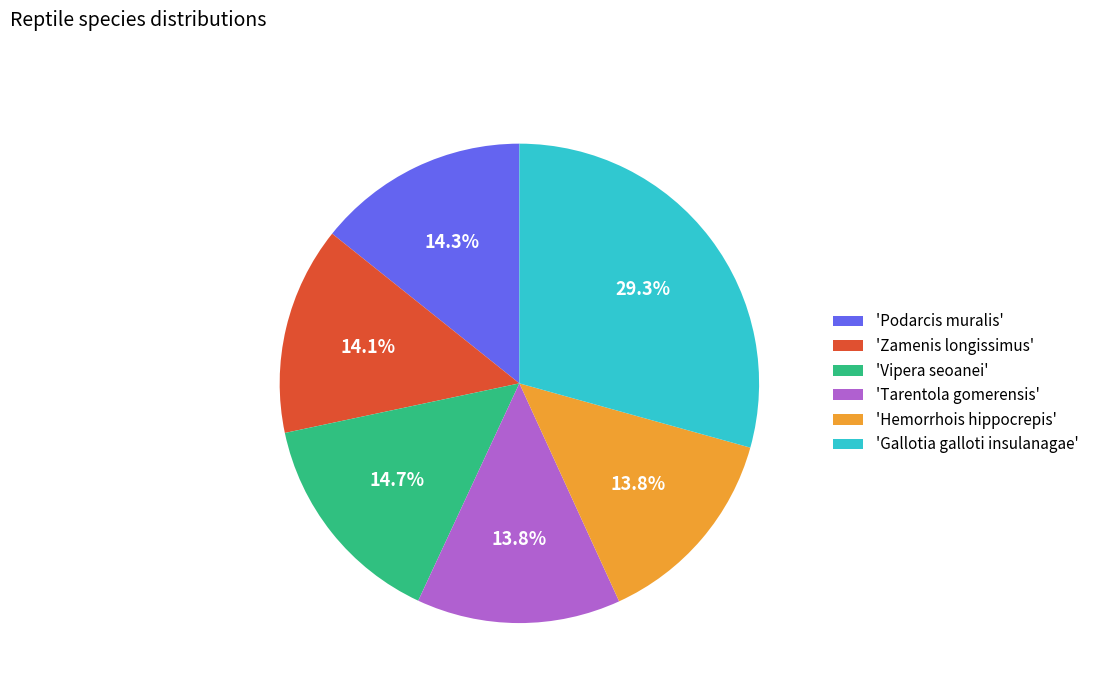

How much of the chart is everything except 'Vipera seoanei'?

85.3%